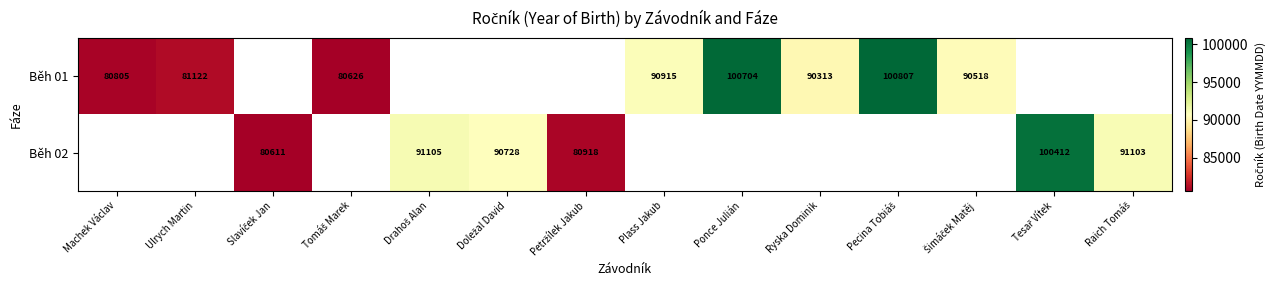

True or false: Běh 01 has a value of 100704 at Ponce Julián.

True